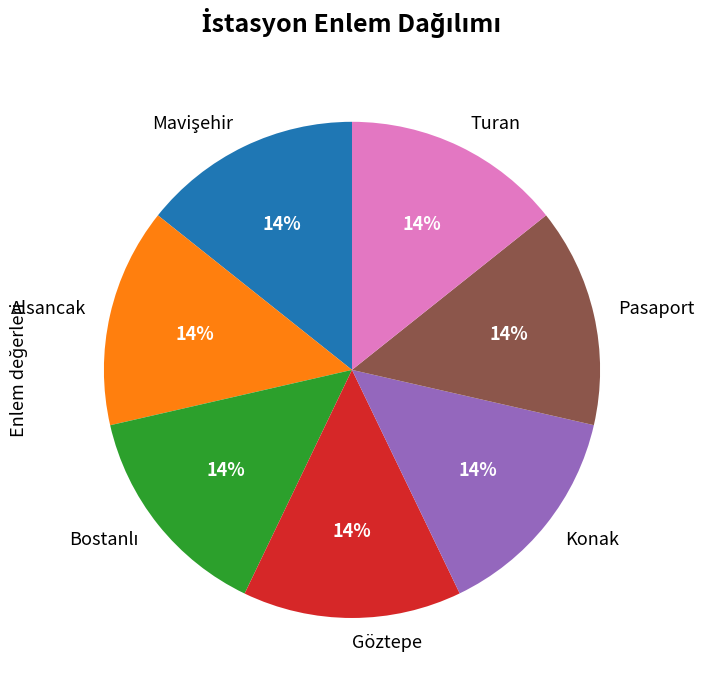

What percentage is the Pasaport slice, to the nearest percent?

14%